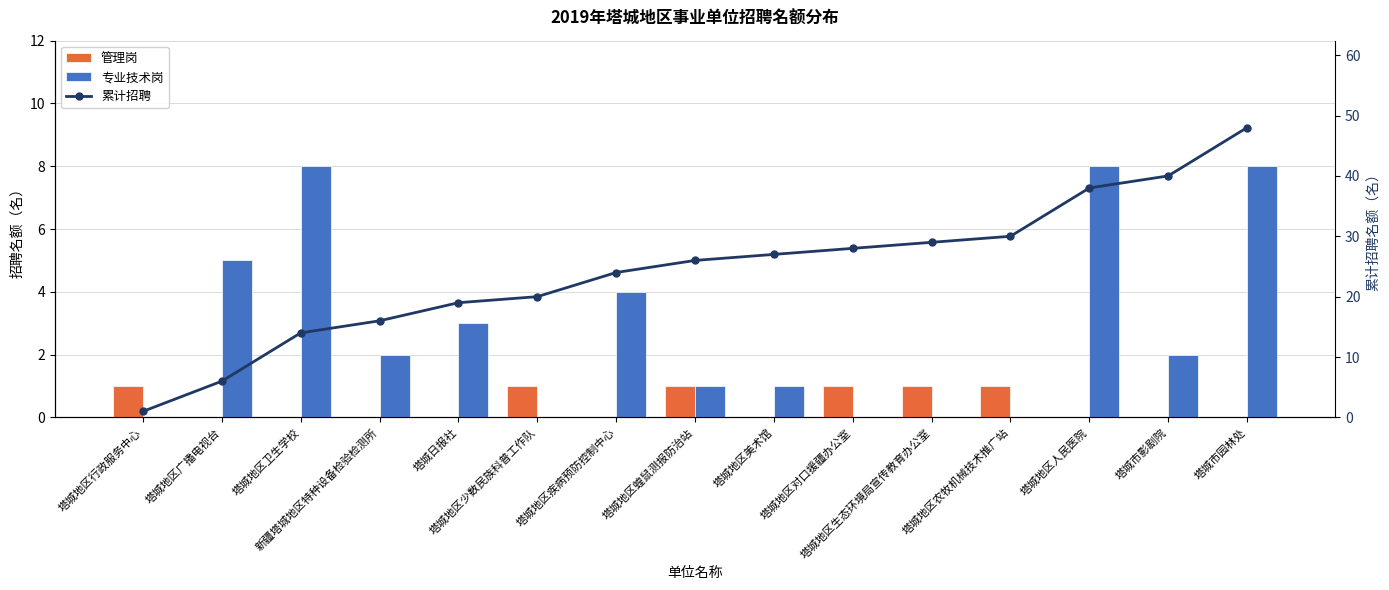

What is the label of the 1st bar from the right?

塔城市园林处